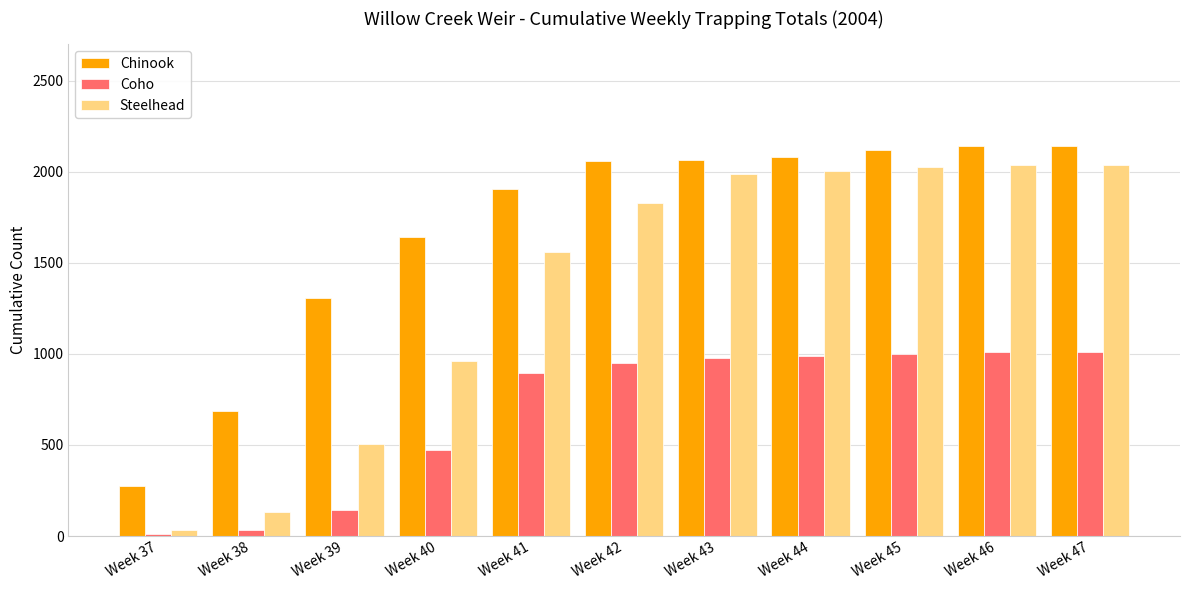

What is the approximate value of Steelhead at Week 46, to the nearest 50?

2050